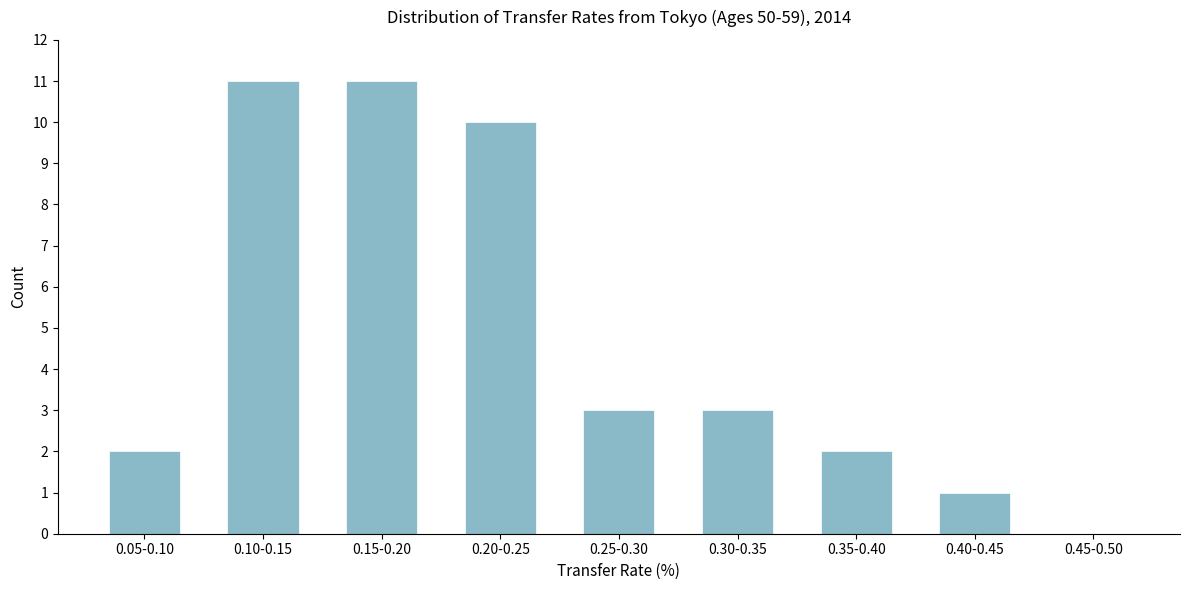

Reading left to right, what are all the values shown in this chart?

0.05-0.10=2	0.10-0.15=11	0.15-0.20=11	0.20-0.25=10	0.25-0.30=3	0.30-0.35=3	0.35-0.40=2	0.40-0.45=1	0.45-0.50=0